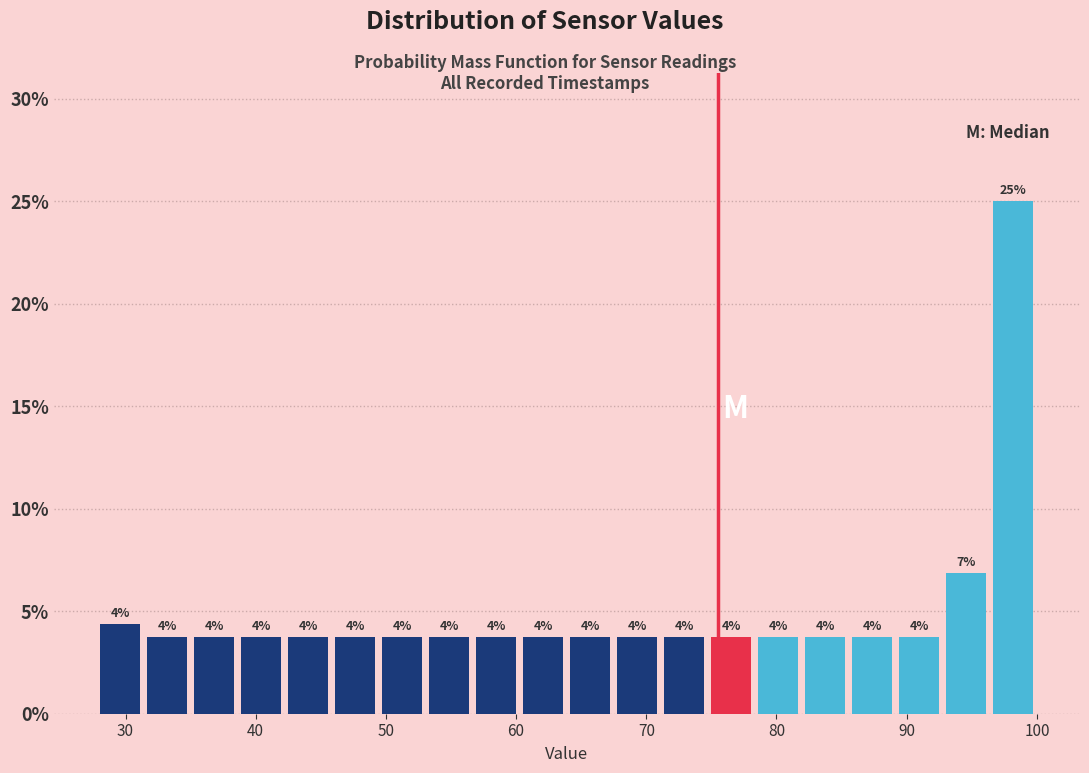

Around what value on the x-axis is the tallest bar? Give the approximate position of its centre, as read against the axis.

98